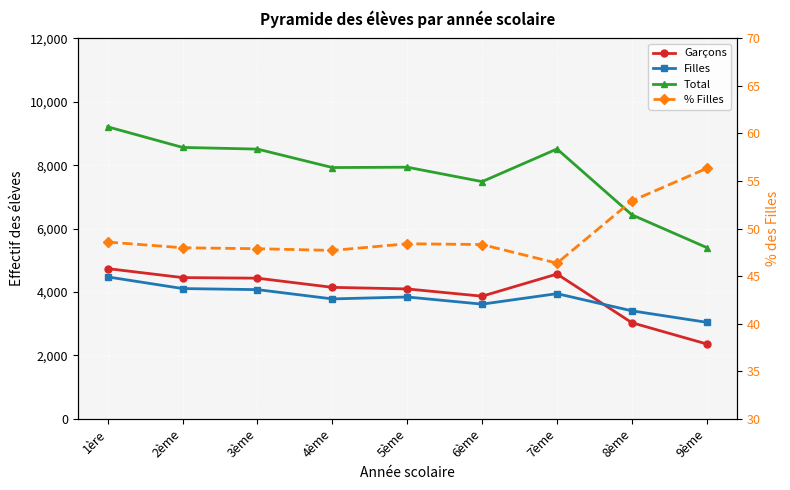

What is the spread (max minus min) of values at 7ème?

8464.6